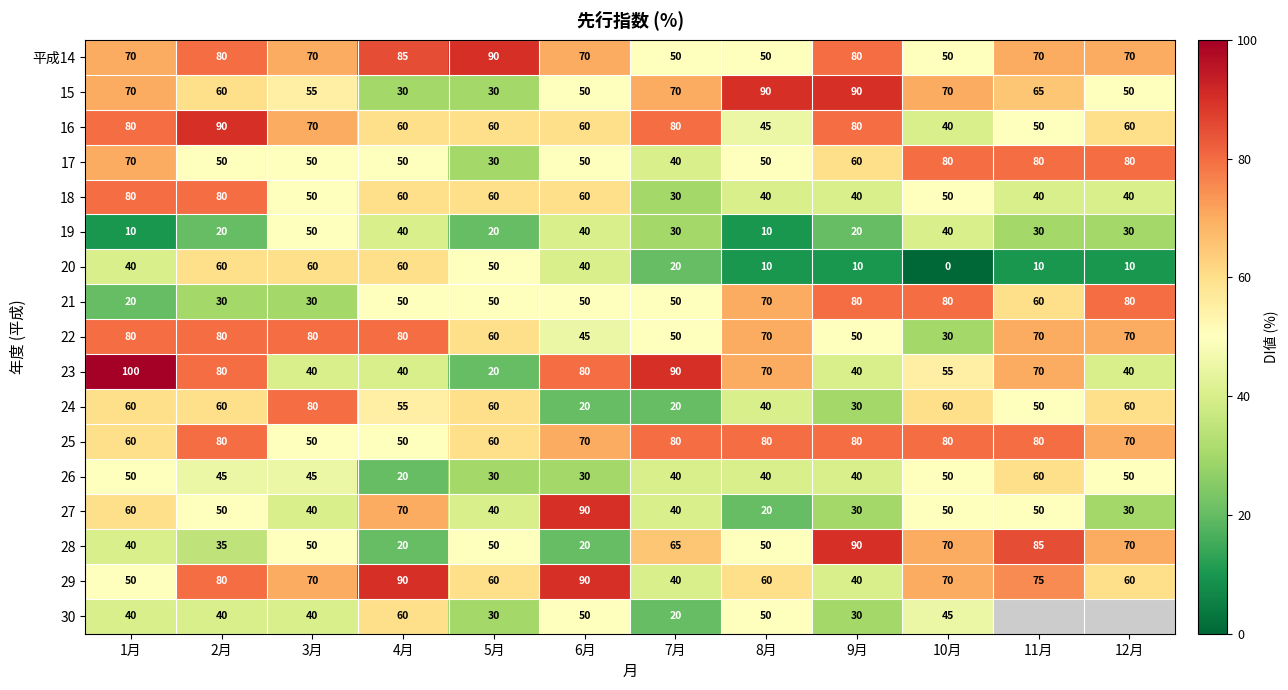

True or false: 21 has a value of 80 at 10月.

True